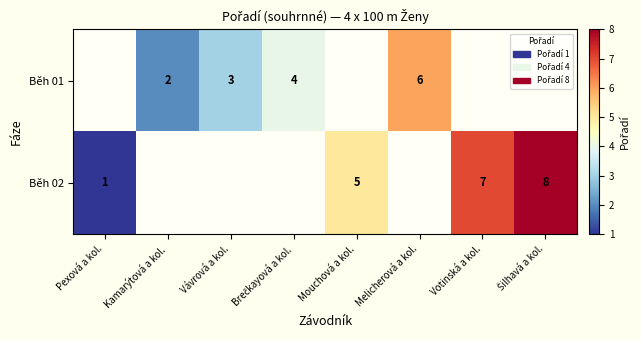

The Běh 02 series shows 4 at Votinská a kol.. True or false?

False